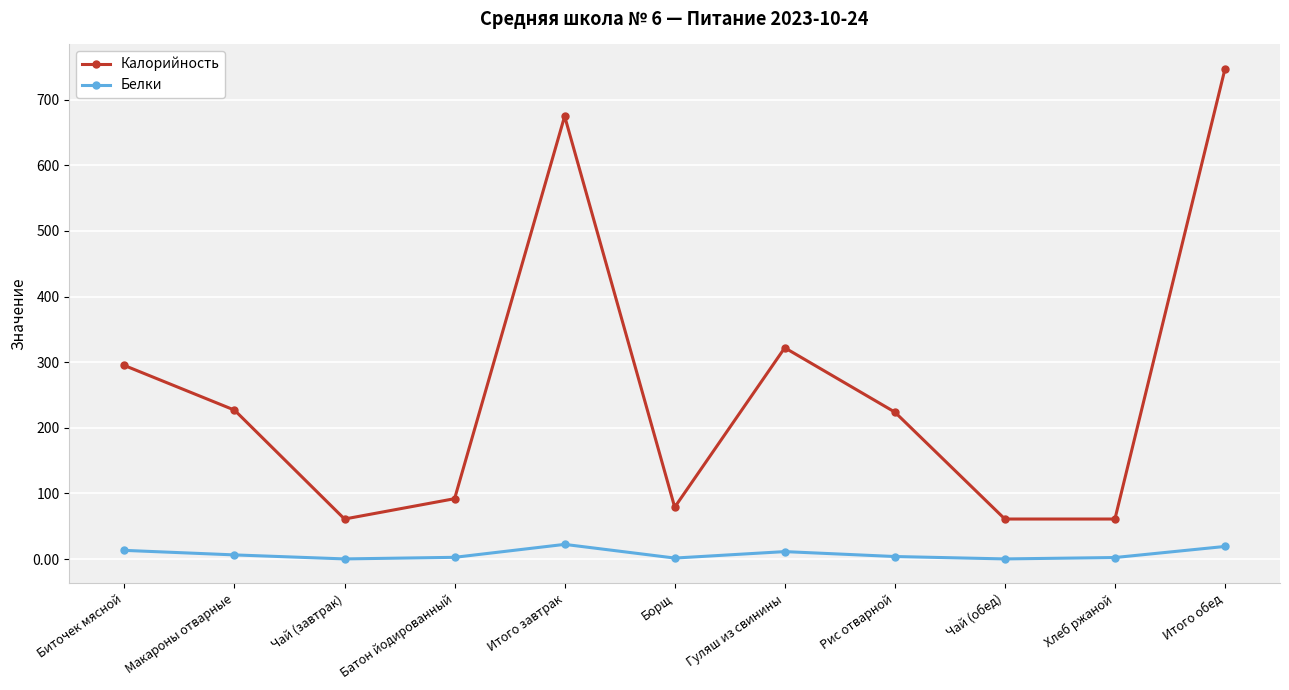

Is the value of Калорийность at Итого завтрак greater than the value of Белки at Макароны отварные?

Yes